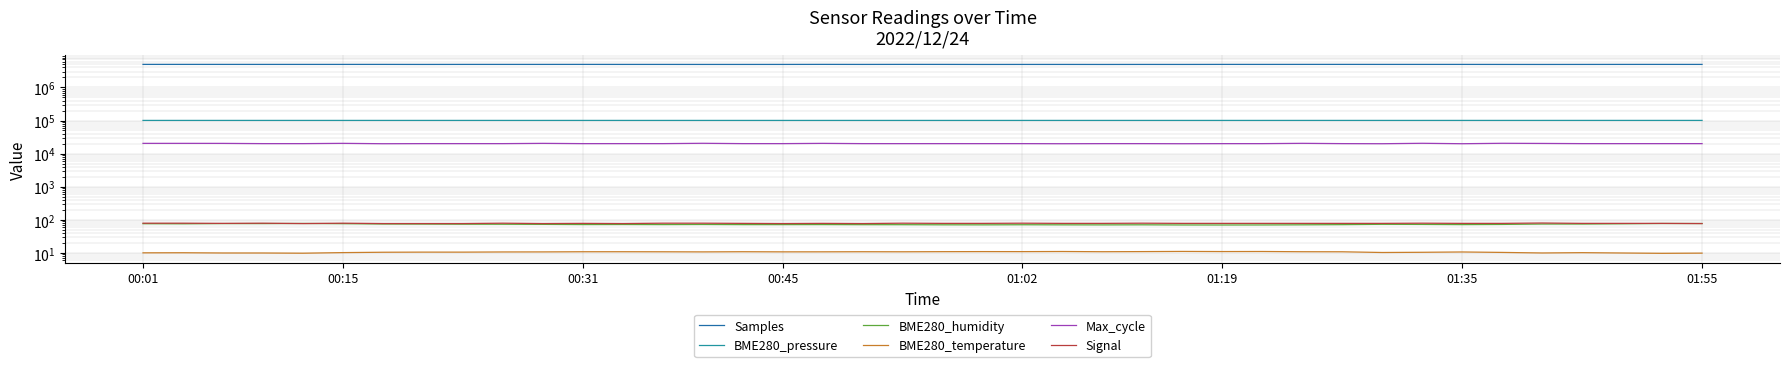

What is the highest value of the Max_cycle series?

20512.0